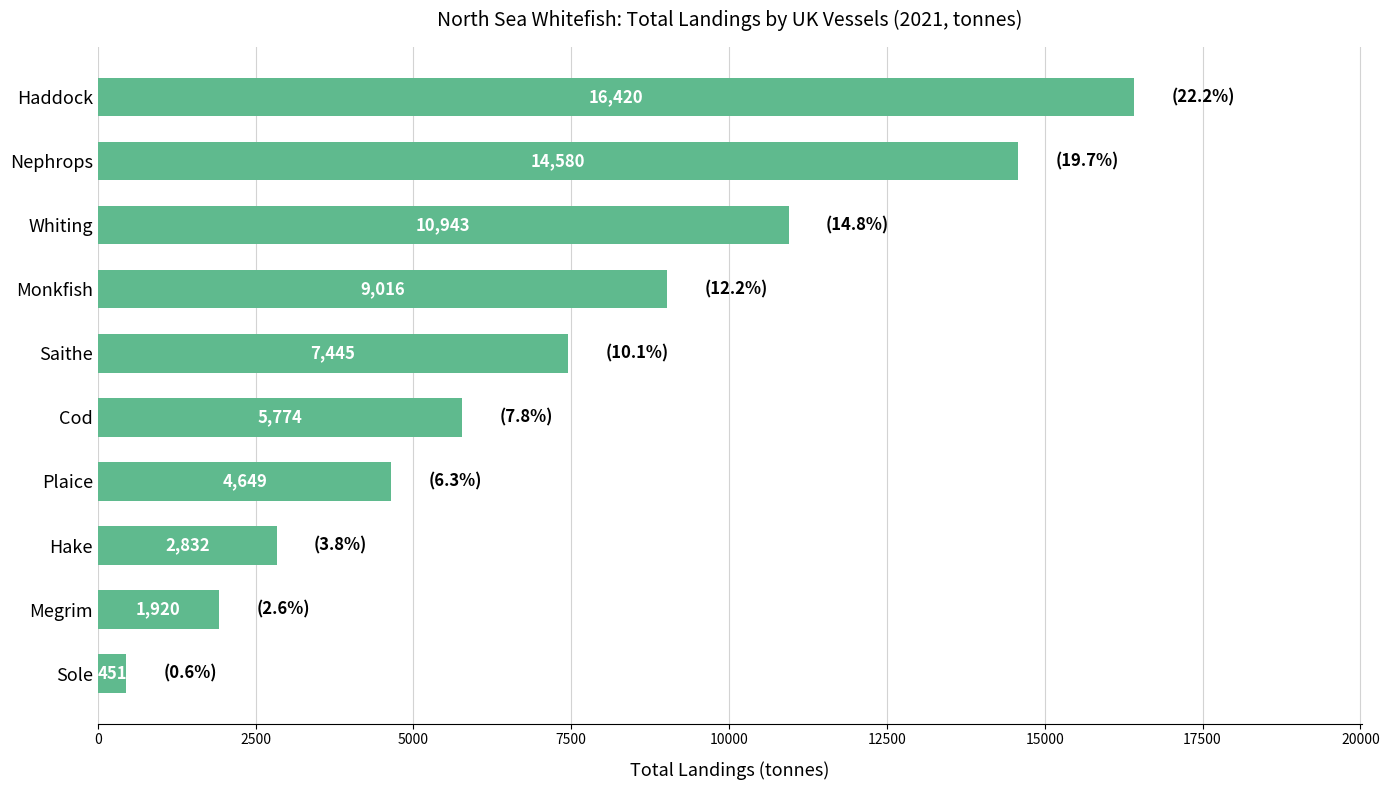

Where is the data nearest to the value 8435?

Monkfish